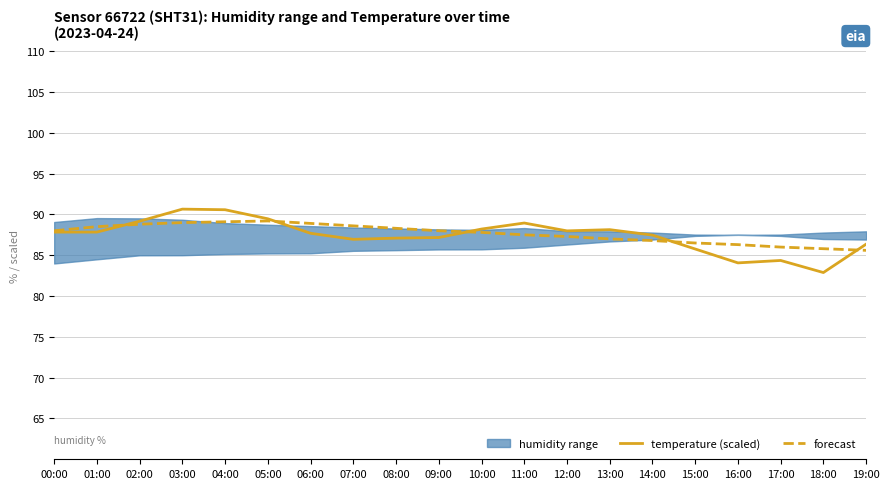

At which label does forecast first exceed 88?

01:00